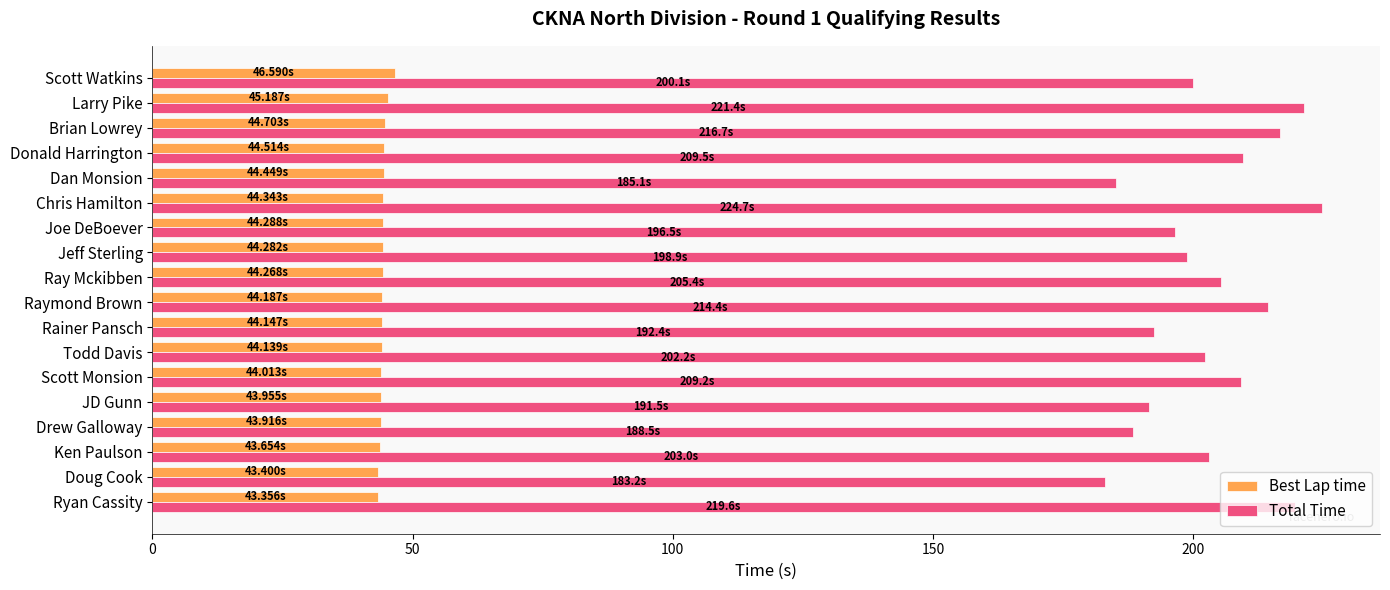

Rank the series at Doug Cook from highest to lowest value.

Total Time, Best Lap time